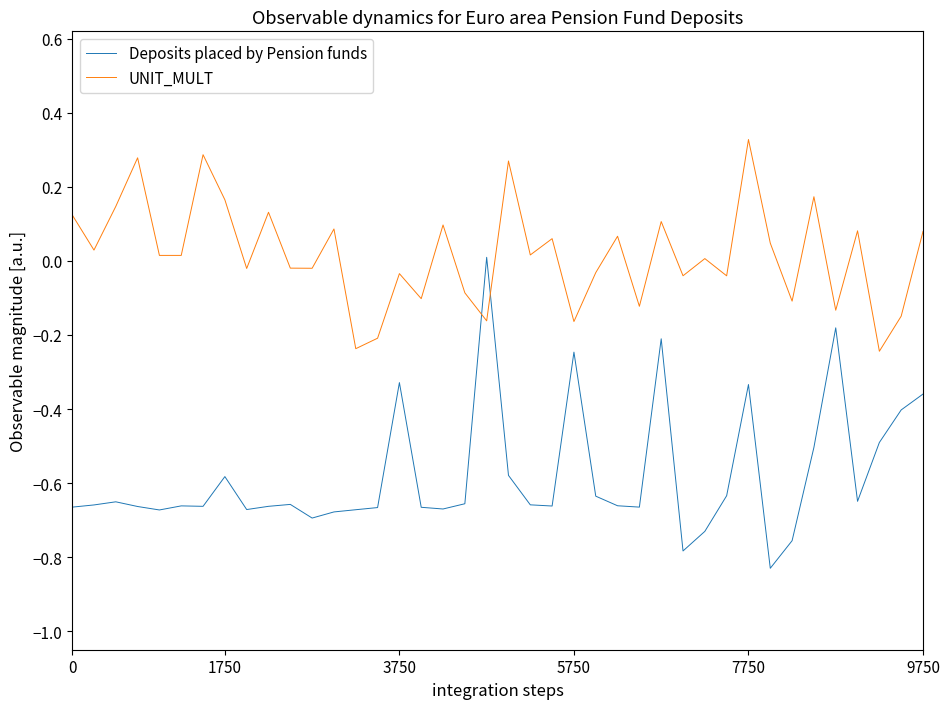

What is the difference between the maximum and minimum values in the Deposits placed by Pension funds series?

0.8